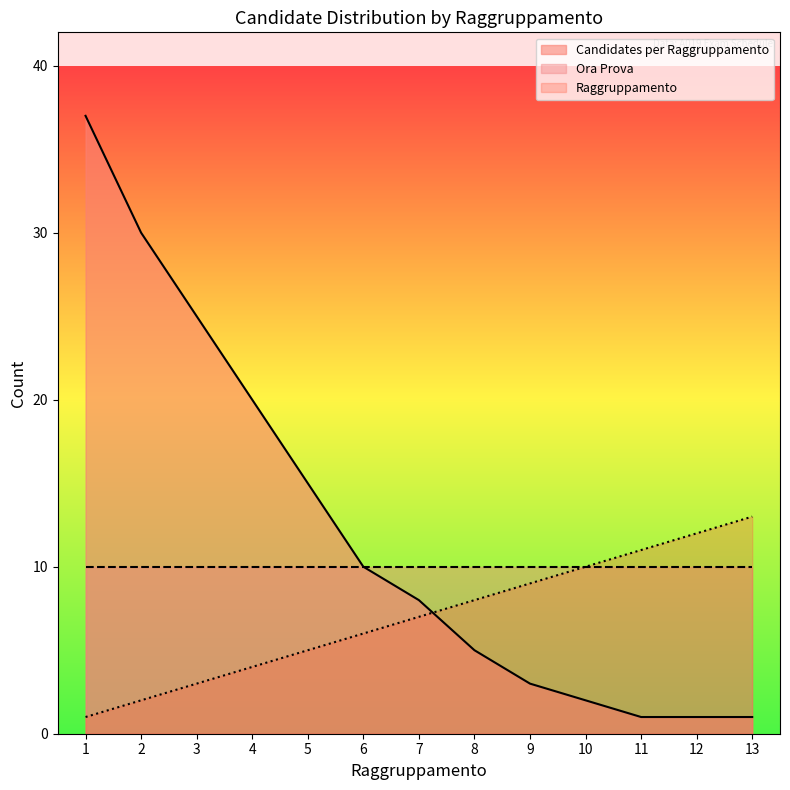

After their last crossing, which series has the higher values: Raggruppamento or Candidates per Raggruppamento?

Raggruppamento